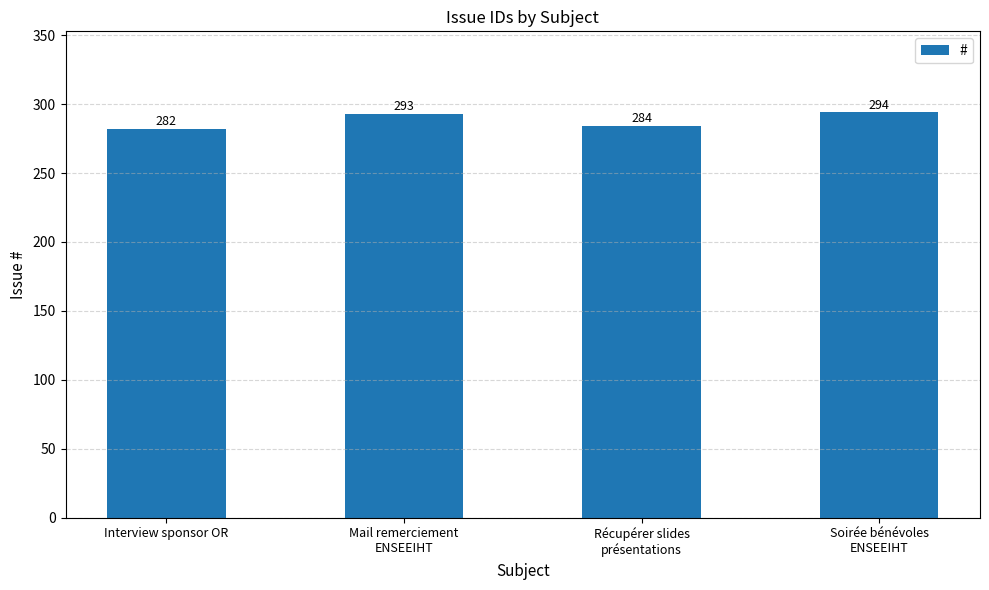

Which category has the lowest value across all series?

Interview sponsor OR